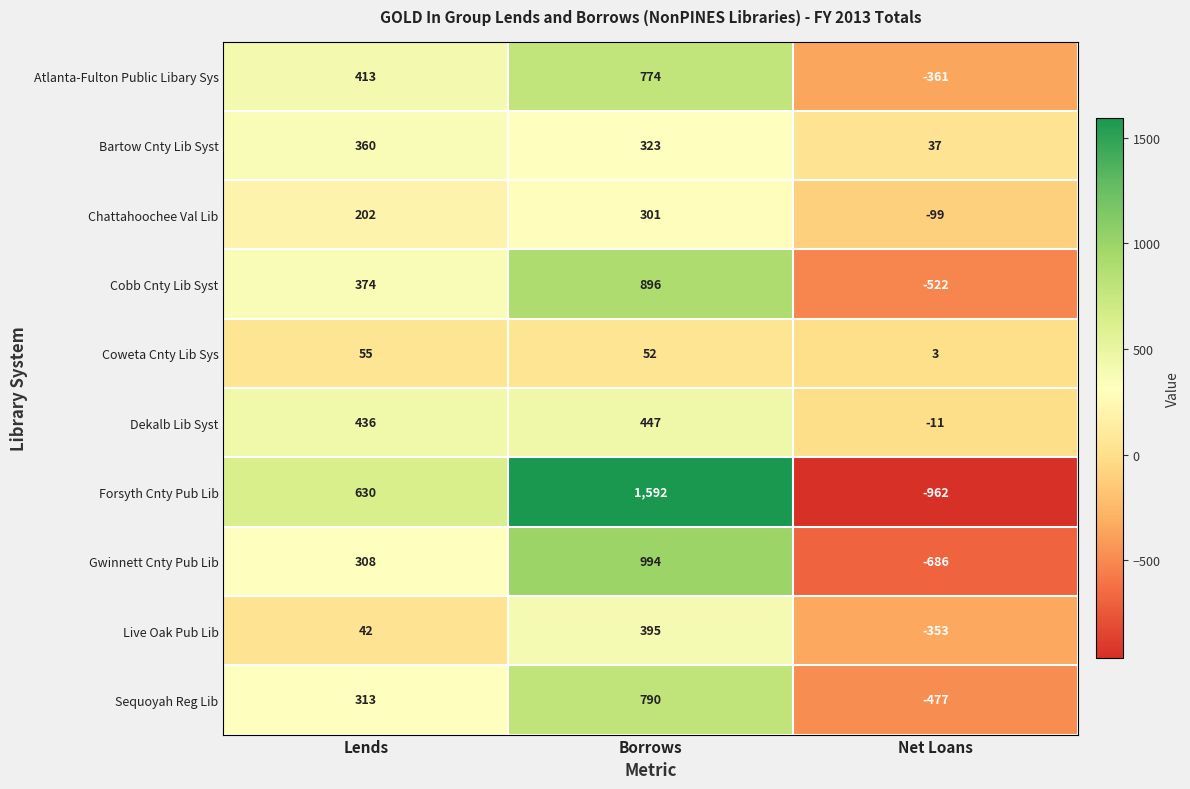

Count the Forsyth Cnty Pub Lib values in the range -962 to 1592.

3